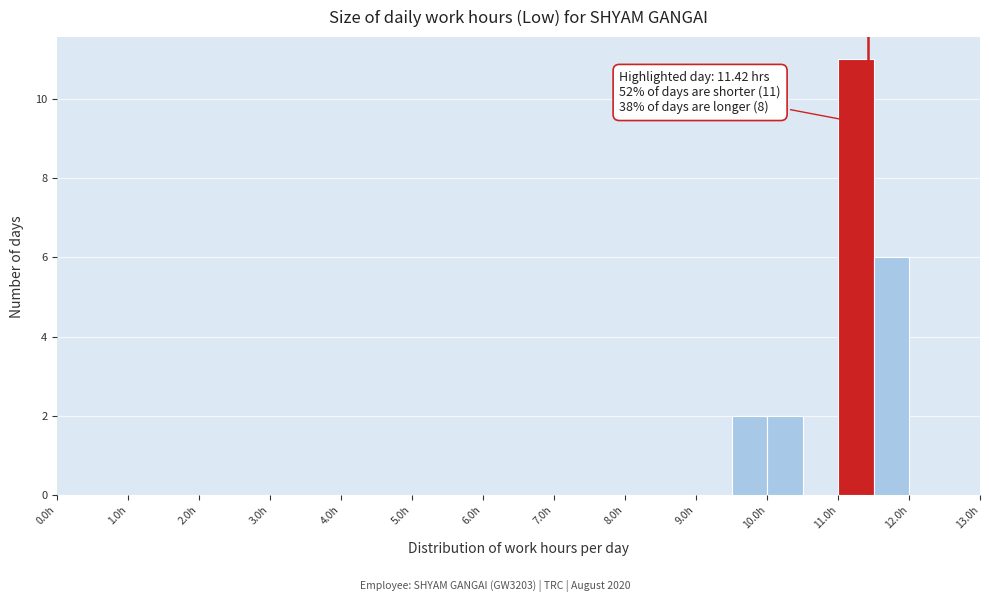

Which range on the x-axis has the tallest bar?

11.0 to 11.5